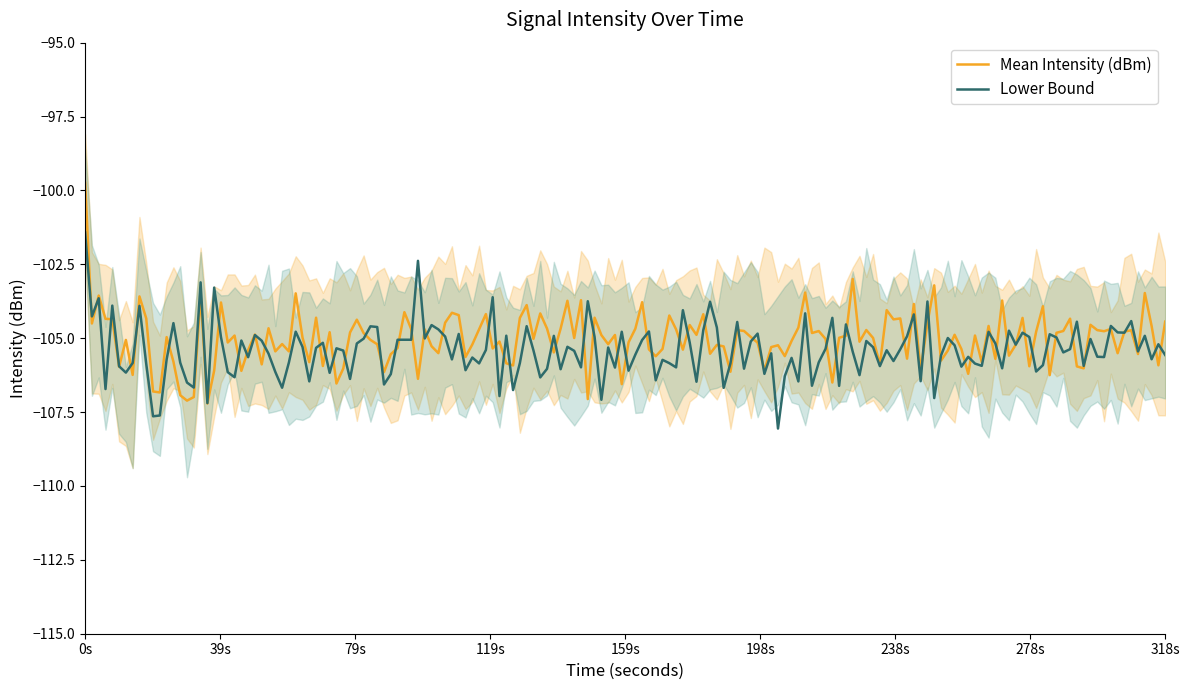

True or false: Mean Intensity (dBm) and Upper Bound intersect in this chart.

False